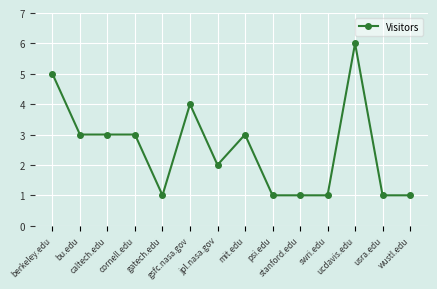

What is the difference between the second highest and minimum values?

4